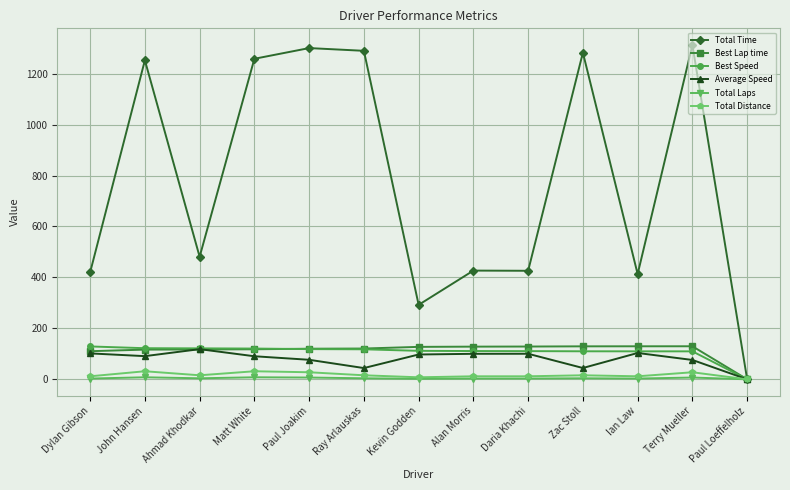

Which series has the widest spread of values?

Total Time